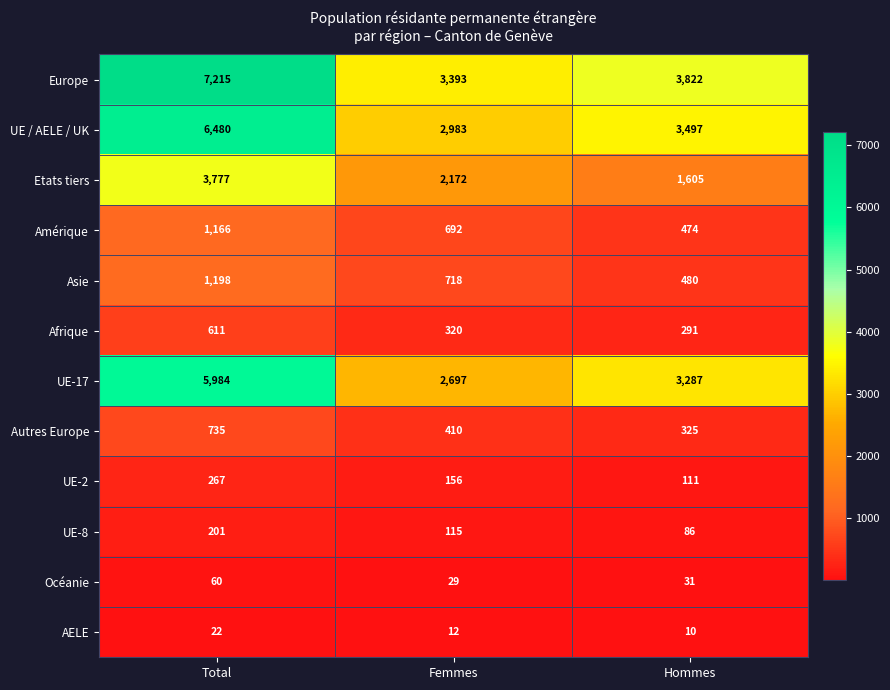

List the series in order of their peak value, lowest first.

AELE, Océanie, UE-8, UE-2, Afrique, Autres Europe, Amérique, Asie, Etats tiers, UE-17, UE / AELE / UK, Europe